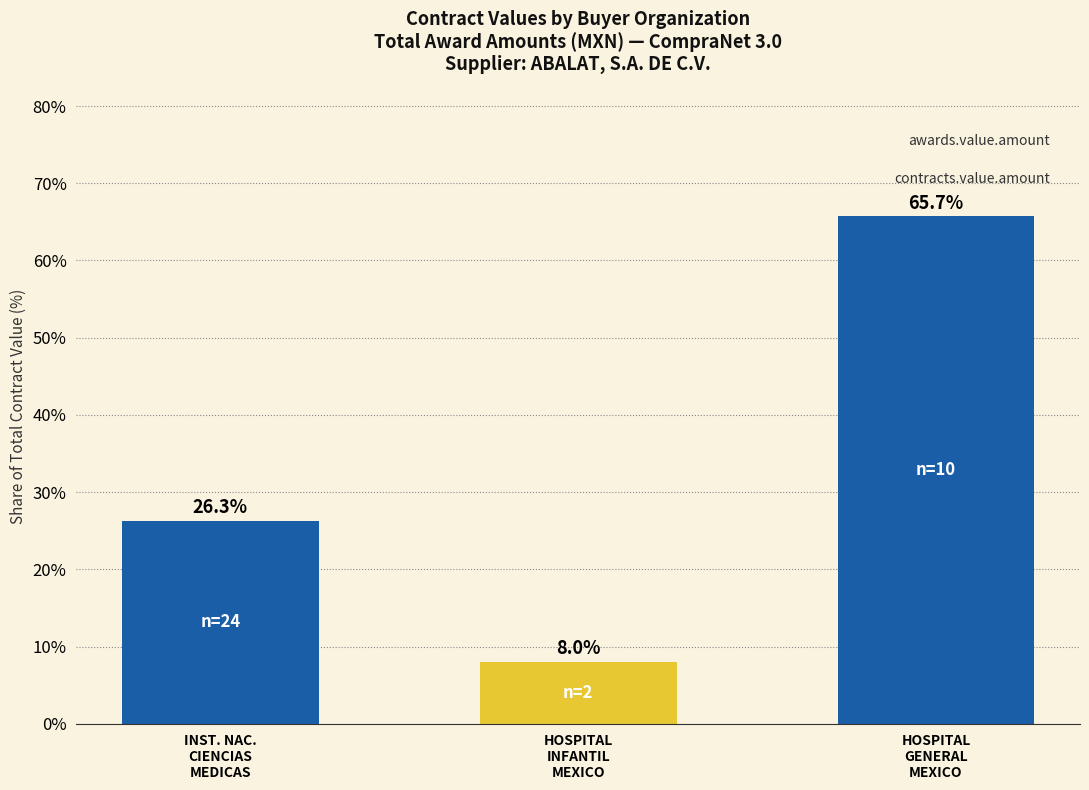

What is the label of the 3rd bar from the left?

HOSPITAL
GENERAL
MEXICO